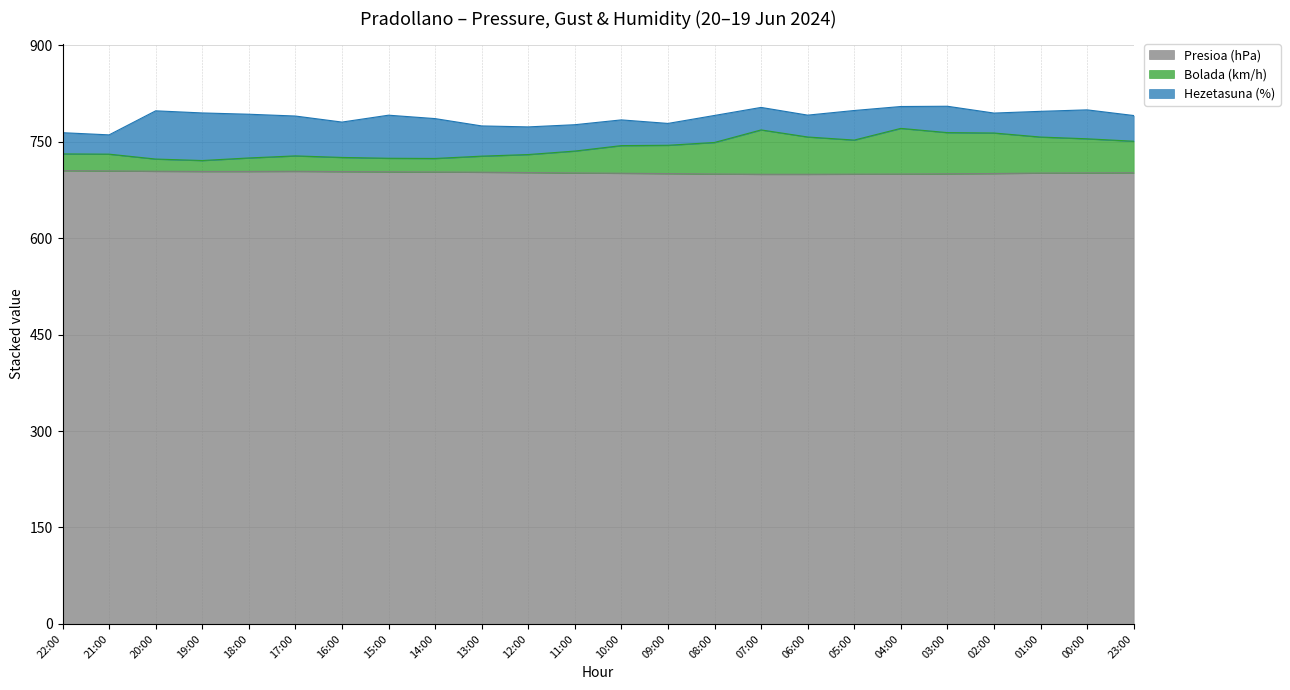

What is the lowest value of the Presioa (hPa) series?

699.3